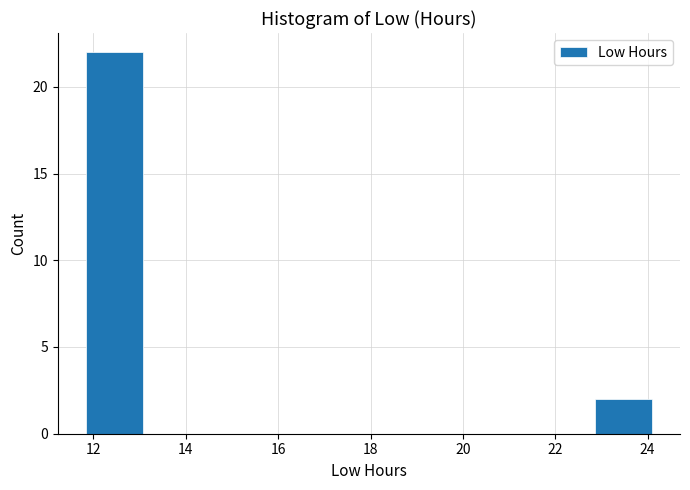

Reading left to right, transcribe this chart: for each bar, give the range it covers on the x-axis and its height. Neither the bar edges nor the heights are printed on the chart, so give them approximately, as read against the axes.

11.8 to 13.0: 22
13.0 to 14.2: 0
14.2 to 15.6: 0
15.6 to 16.8: 0
16.8 to 18.0: 0
18.0 to 19.2: 0
19.2 to 20.4: 0
20.4 to 21.6: 0
21.6 to 22.8: 0
22.8 to 24.0: 2